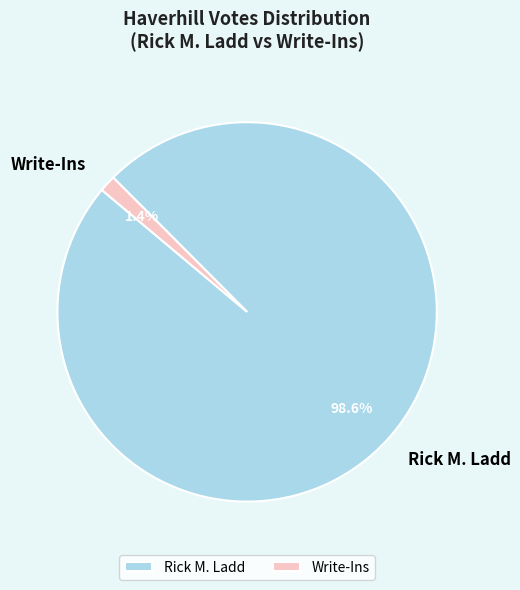

Is it true that Write-Ins is 1% of the pie?

True